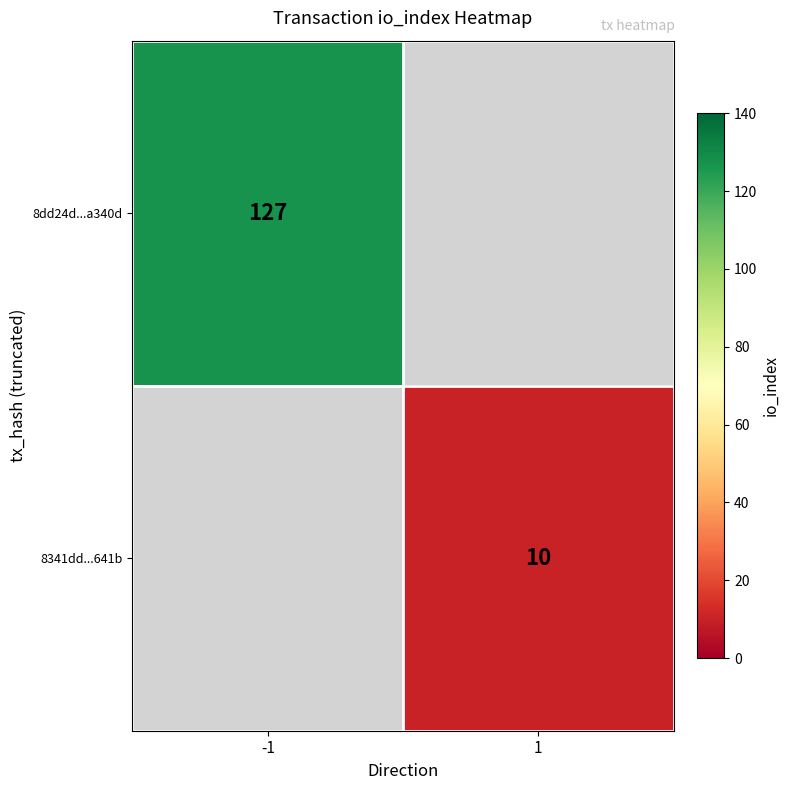

Is it true that 8dd24d...a340d equals 200 at -1?

False